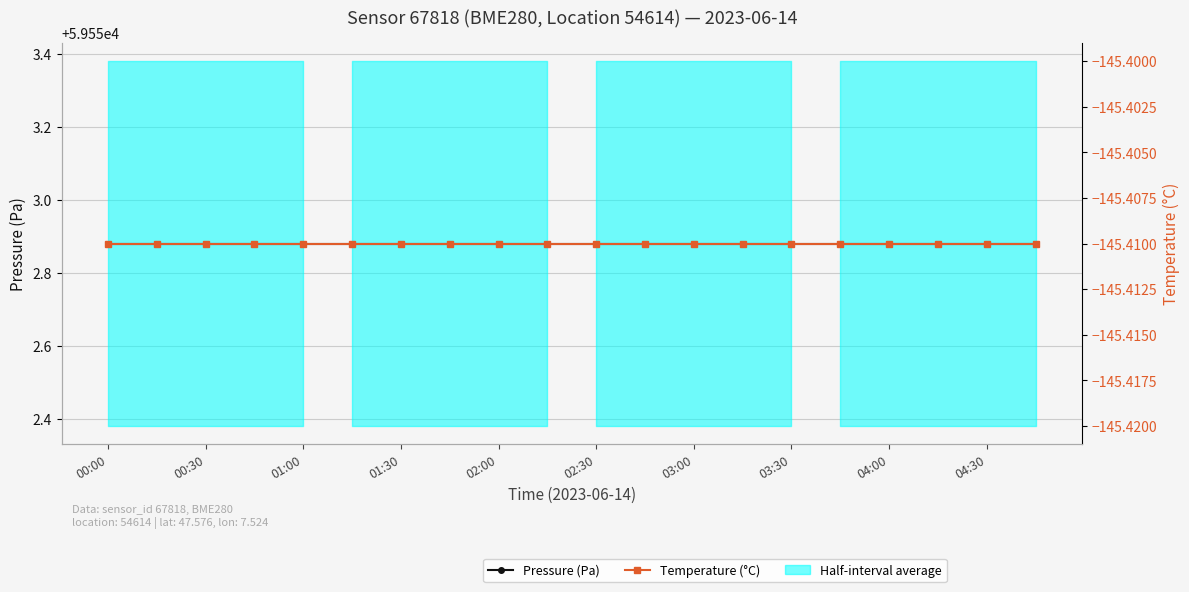

How many lines are shown in the chart?

2